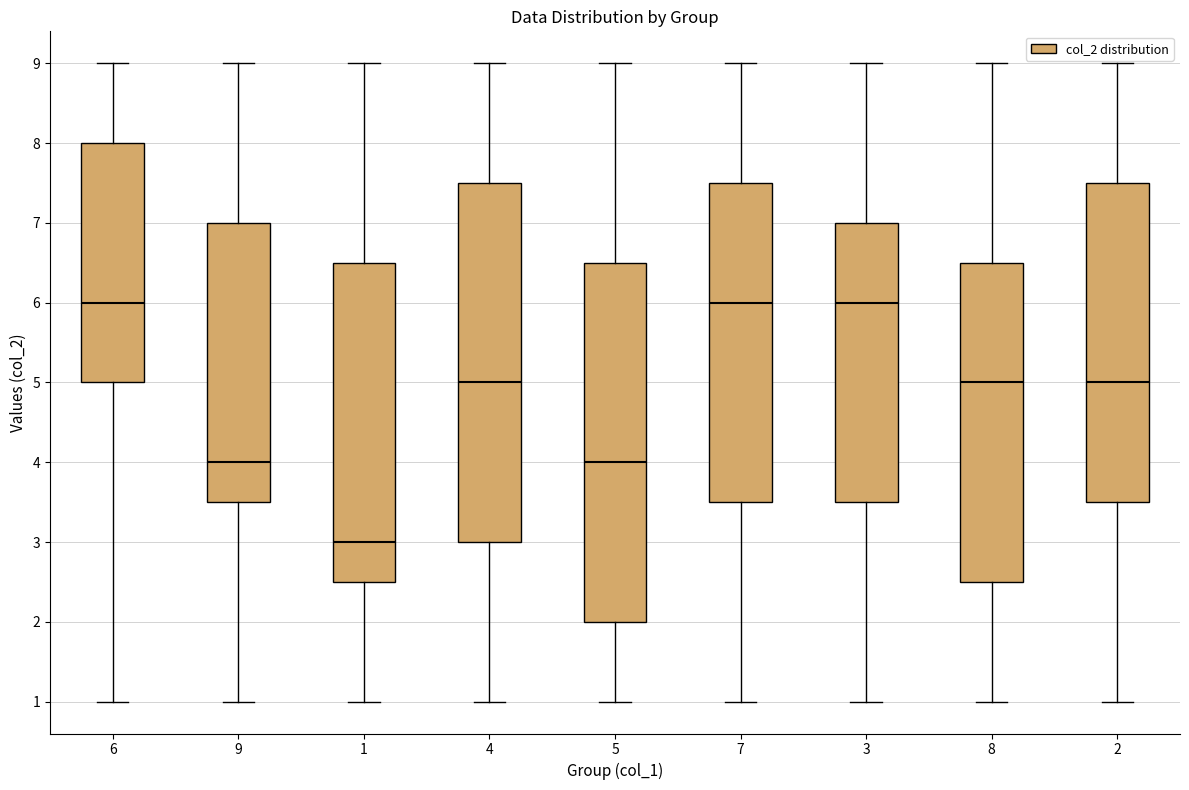

Reading left to right, transcribe this box plot: for each box, give where its median line is, the range the box spans, and where its two whiskers end, as read against the y-axis. The values are not printed on the chart, so give them approximately, as read against the axis.

6: median 6.0, box 5.0 to 8.0, whiskers 1.0 to 9.0
9: median 4.0, box 3.5 to 7.0, whiskers 1.0 to 9.0
1: median 3.0, box 2.5 to 6.5, whiskers 1.0 to 9.0
4: median 5.0, box 3.0 to 7.5, whiskers 1.0 to 9.0
5: median 4.0, box 2.0 to 6.5, whiskers 1.0 to 9.0
7: median 6.0, box 3.5 to 7.5, whiskers 1.0 to 9.0
3: median 6.0, box 3.5 to 7.0, whiskers 1.0 to 9.0
8: median 5.0, box 2.5 to 6.5, whiskers 1.0 to 9.0
2: median 5.0, box 3.5 to 7.5, whiskers 1.0 to 9.0